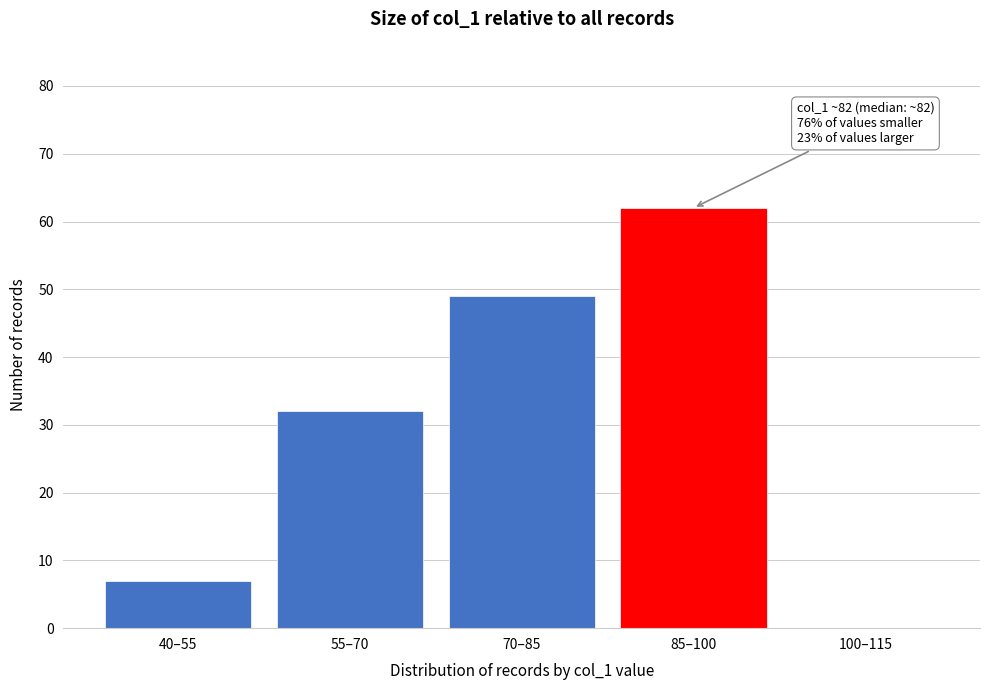

Reading left to right, extract all data points from this chart.

40–55=7	55–70=32	70–85=49	85–100=62	100–115=0